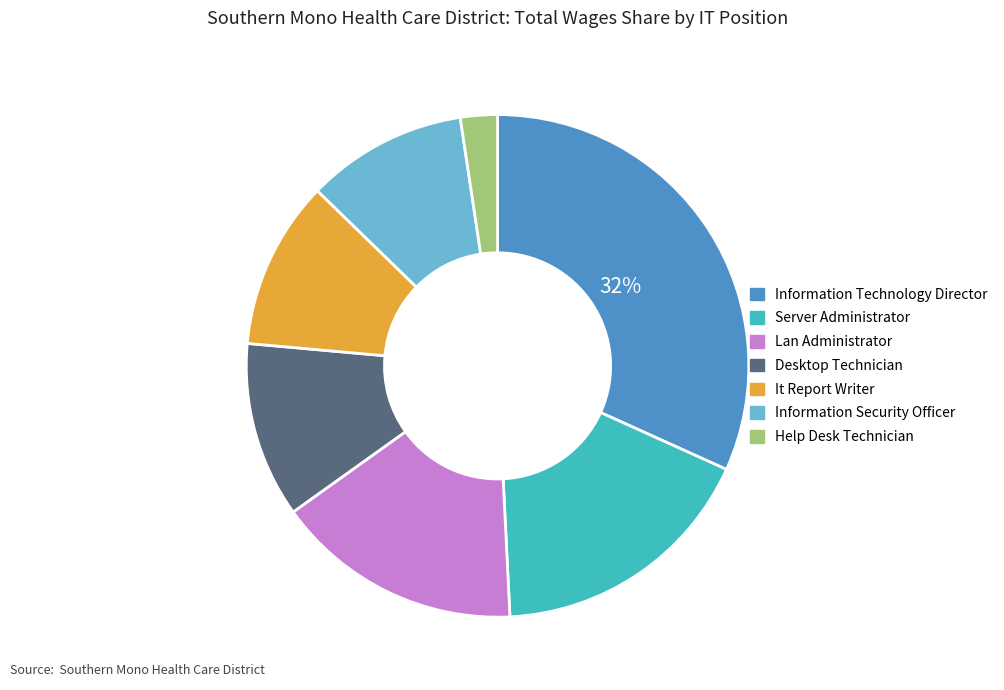

What percentage is the It Report Writer slice, to the nearest percent?

11%